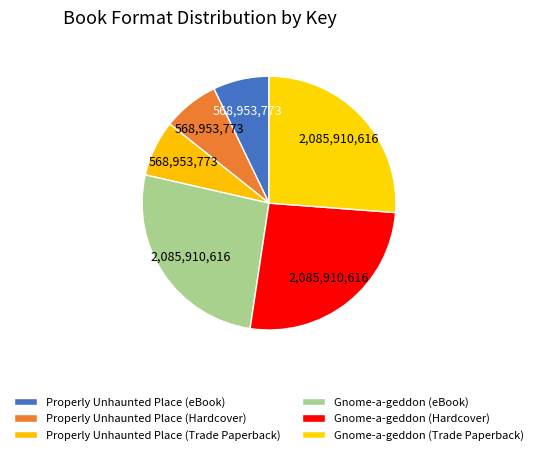

How many segments does this pie chart have?

6